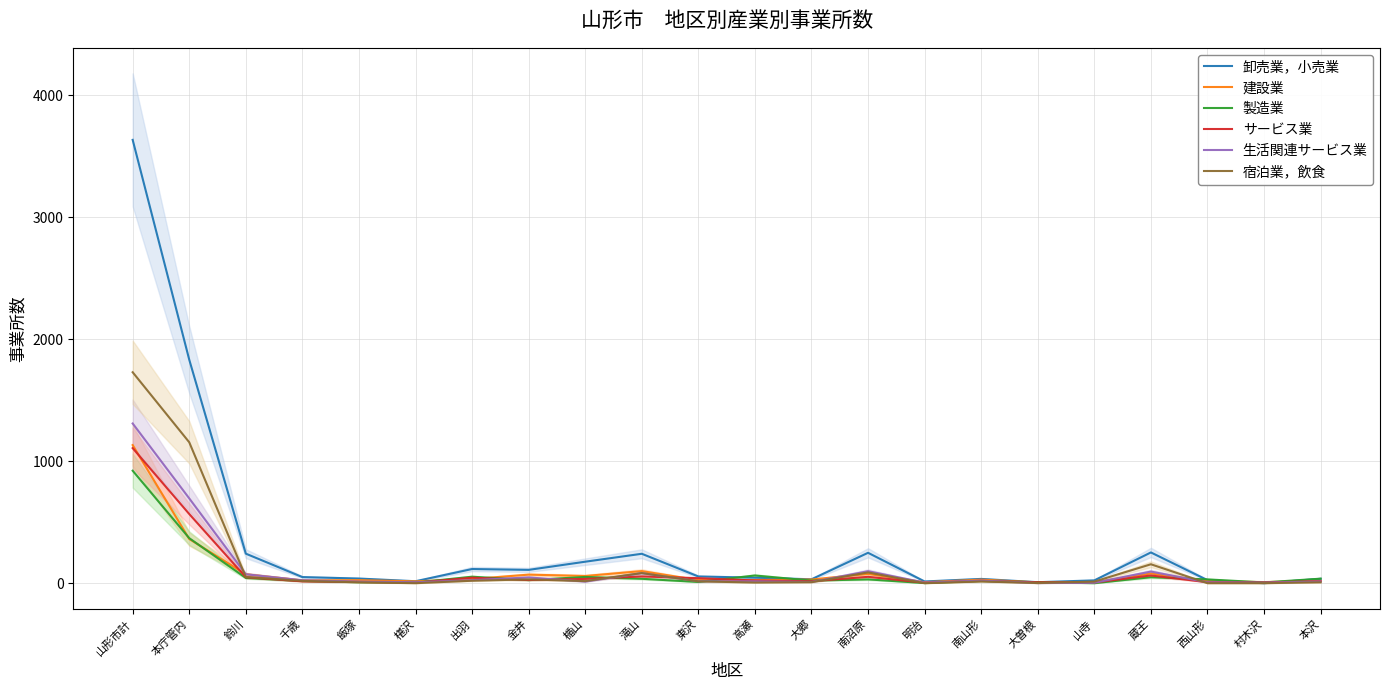

At which label does 製造業 reach its peak?

山形市計